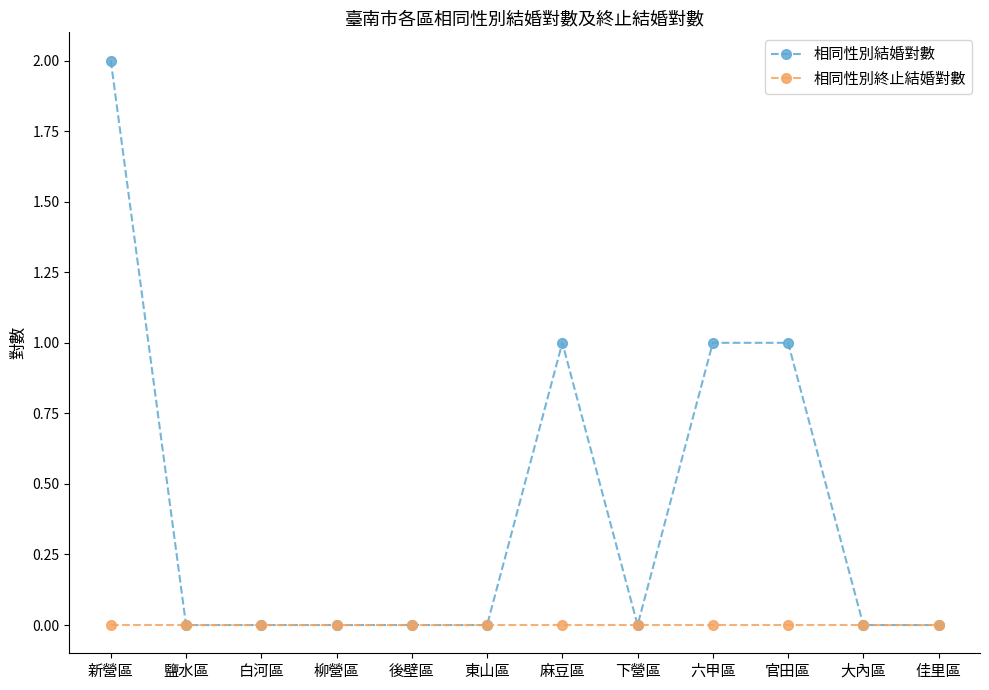

How many distinct data groups are displayed?

2